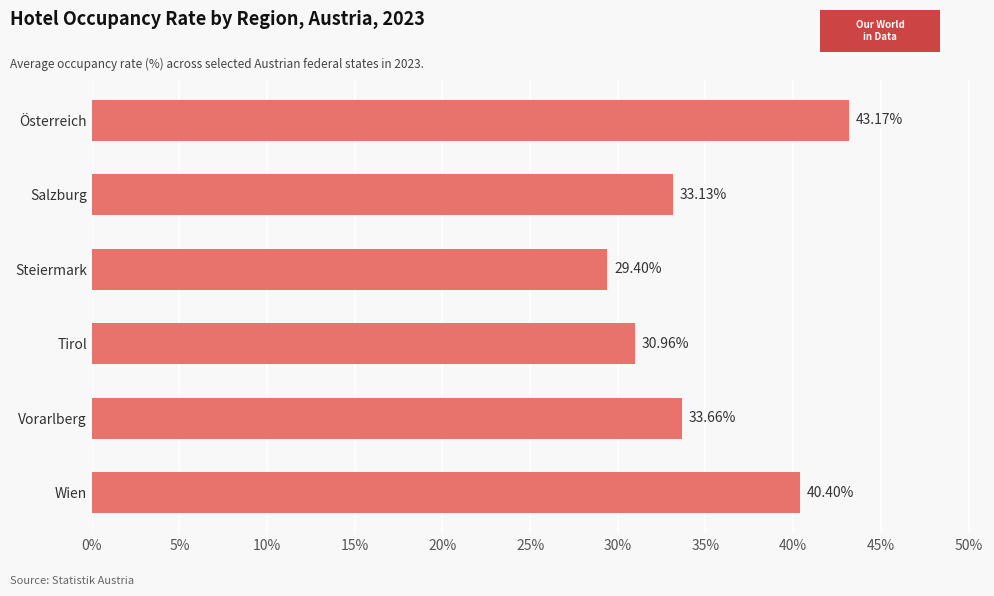

Which label corresponds to the smallest value in the chart?

Steiermark